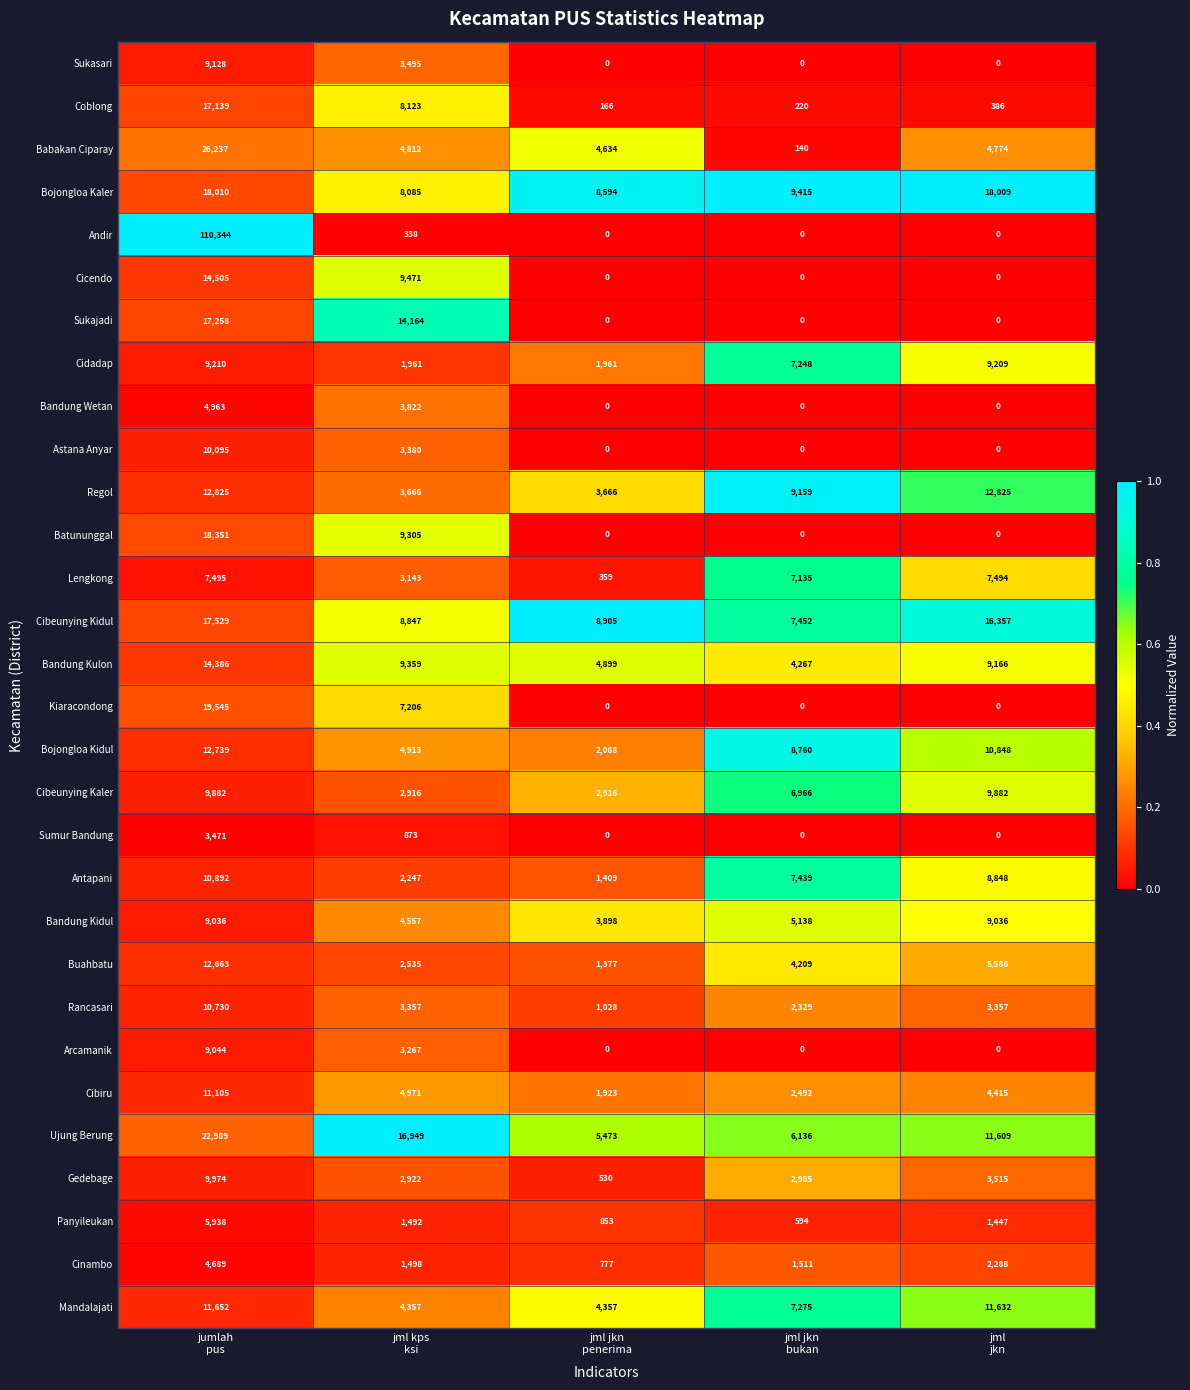

Which series has the largest total across all categories?

Andir